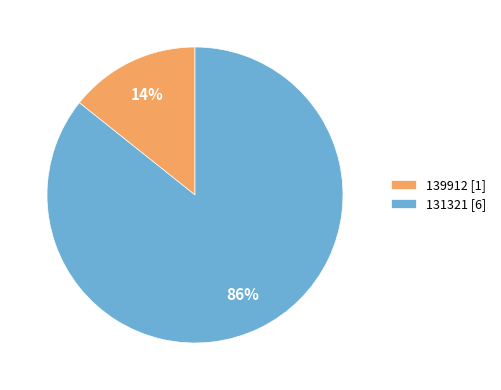

Does 131321 account for over 50% of the chart?

Yes